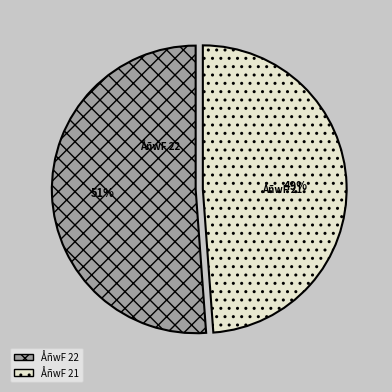

Does ÅñwF 21 represent more than half of the total?

No